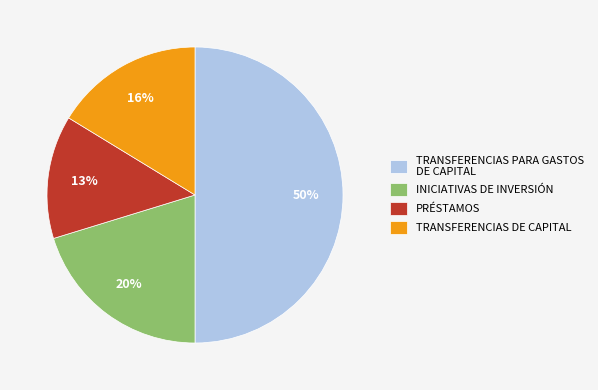

Is PRÉSTAMOS the majority of the pie?

No